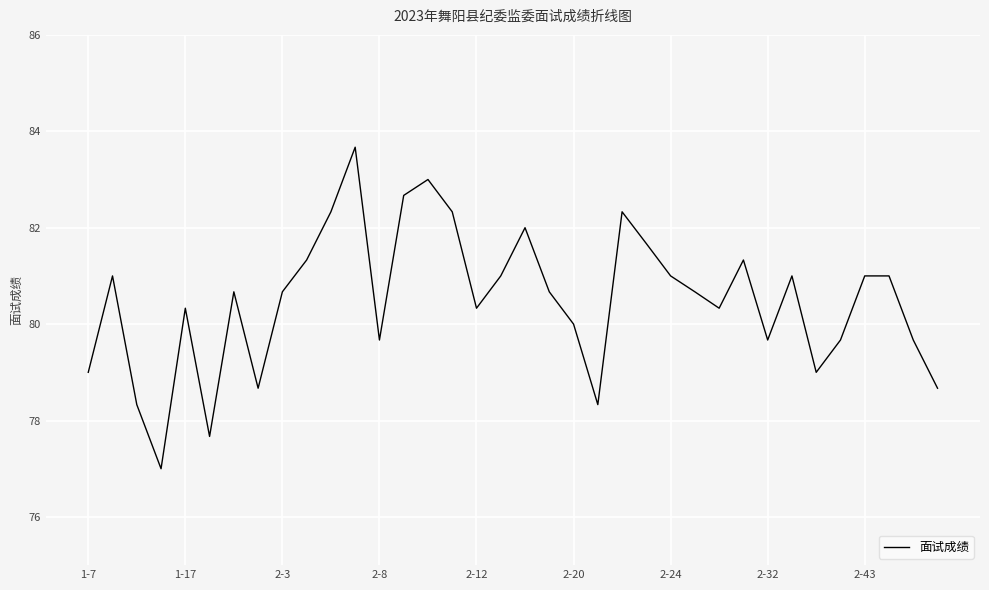

What is the maximum value shown in the chart?

83.7